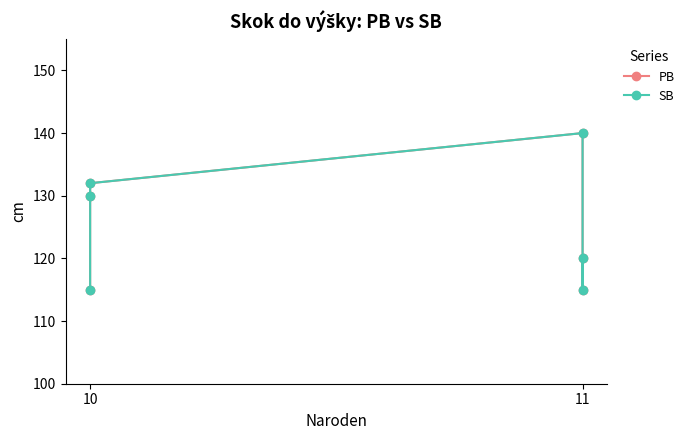

True or false: PB has more than 2 points higher than both neighbors.

False